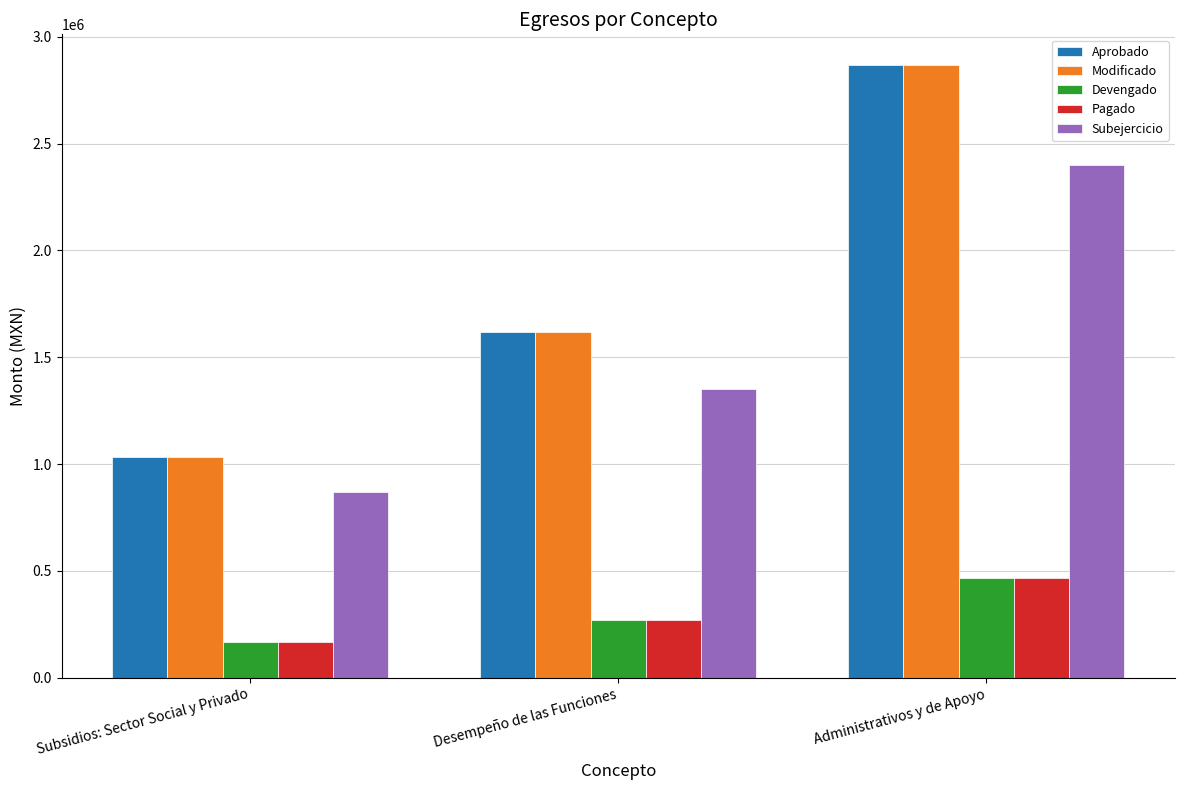

What is the spread (max minus min) of values at Administrativos y de Apoyo?

2401556.3